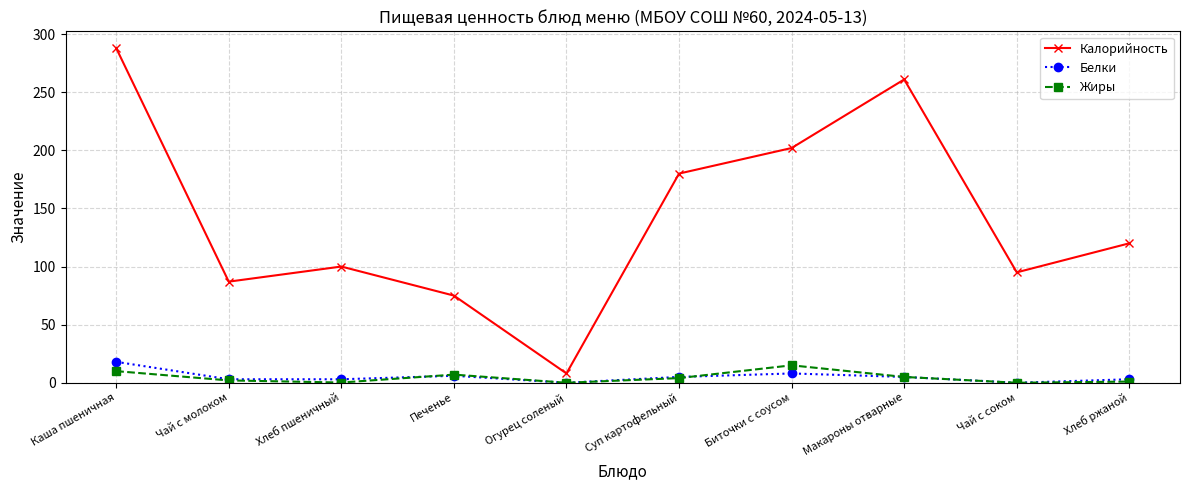

What position from the right is Биточки с соусом?

4